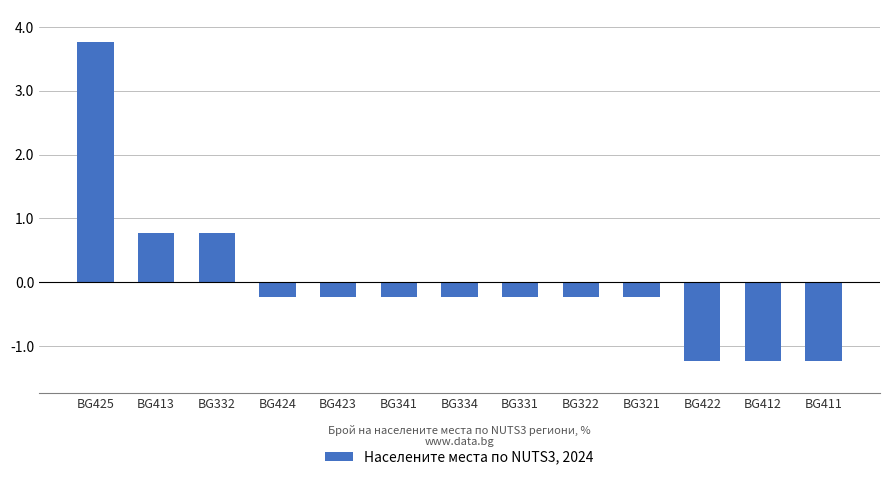

What is the label of the 3rd bar from the left?

BG332